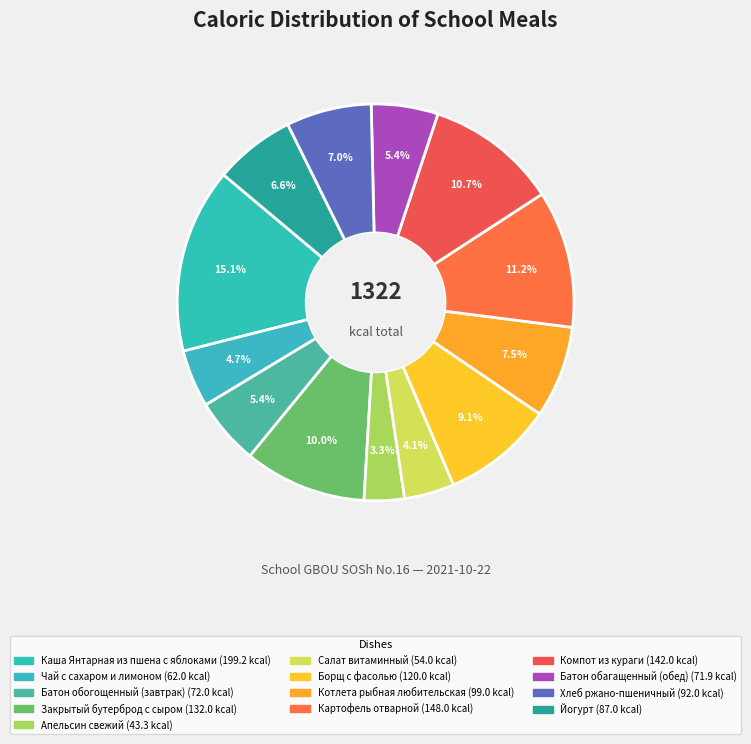

Does Борщ с фасолью represent more than half of the total?

No